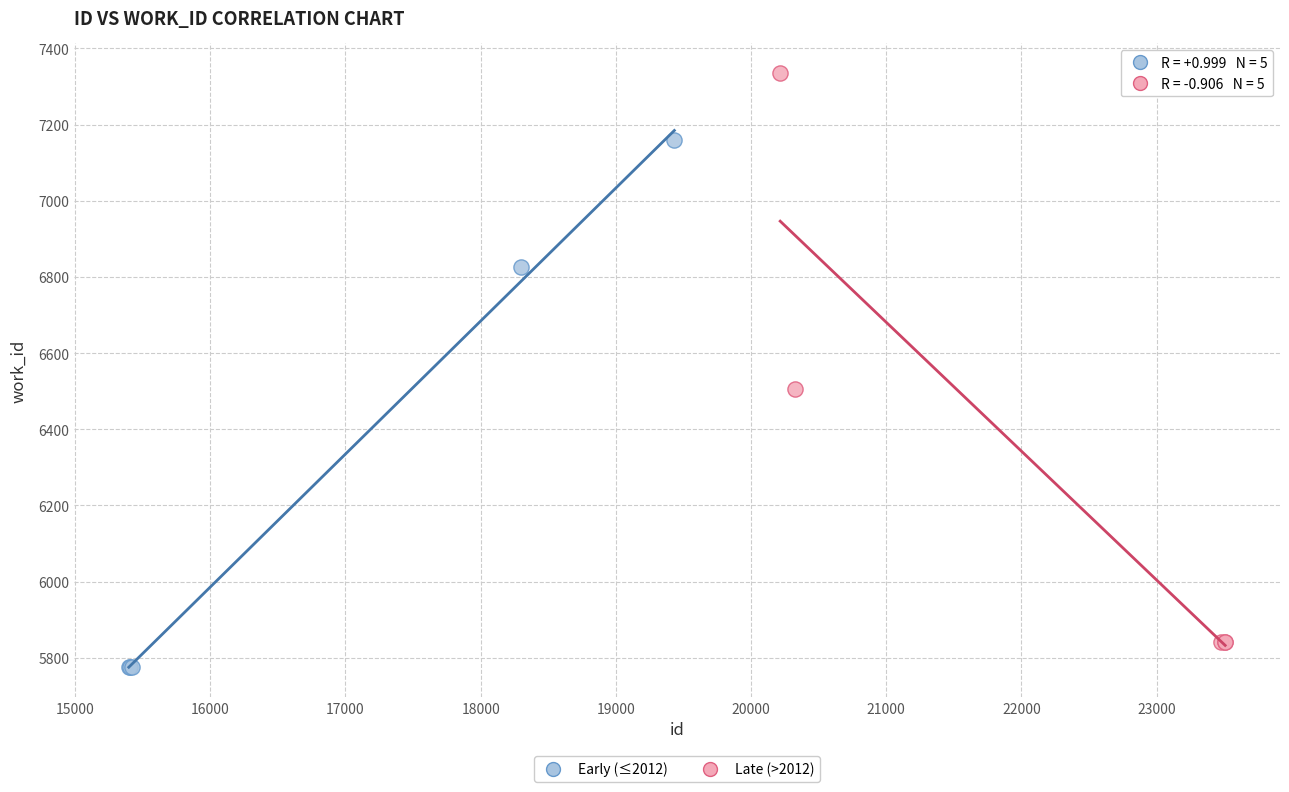

Which series reaches the maximum Y coordinate?

Late (>2012)